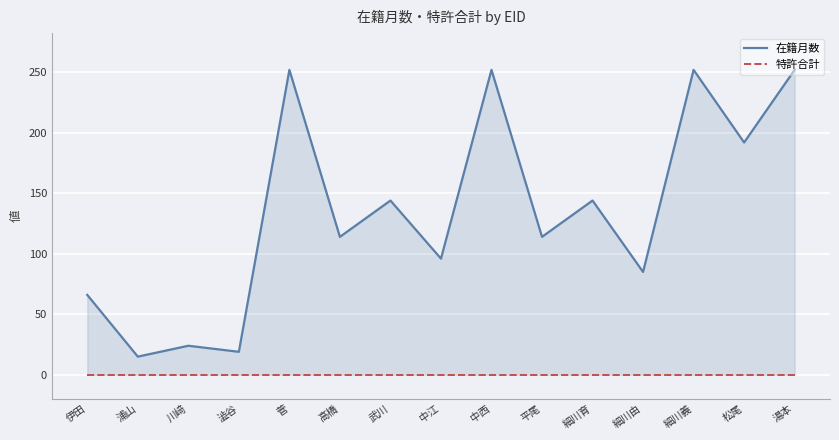

In 在籍月数, how many points are lower than both neighbors (excluding endpoints)?

7